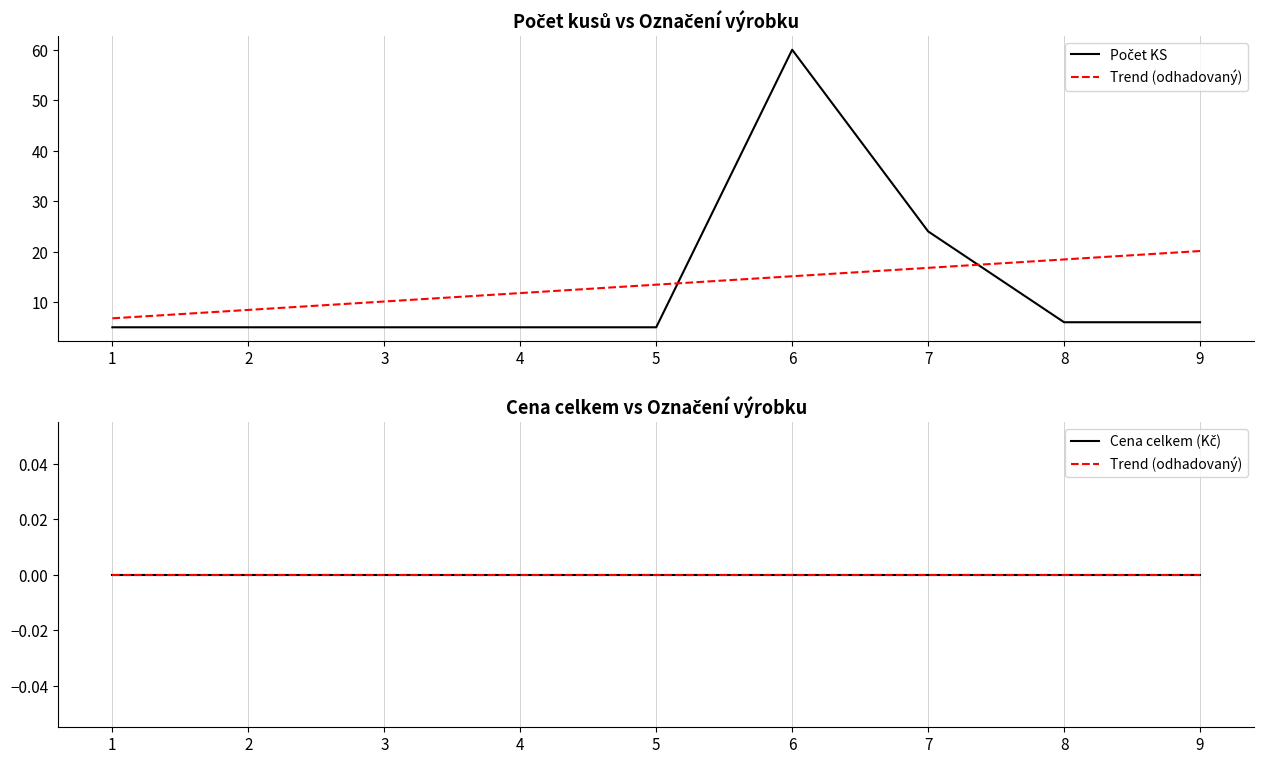

List the labels in order of Cena celkem (Kč) value, largest first.

1, 2, 3, 4, 5, 6, 7, 8, 9